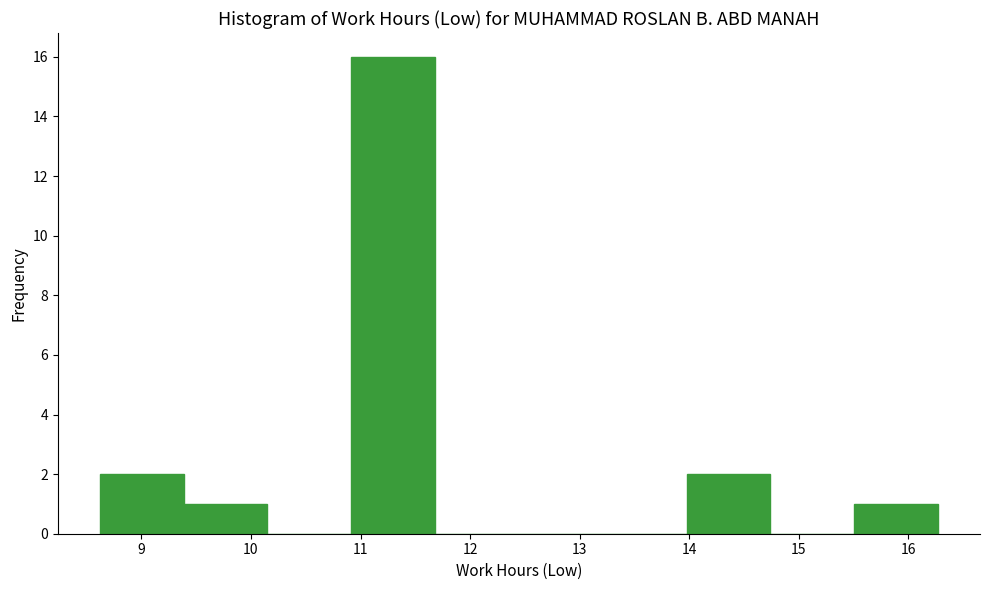

Over which range of the x-axis is the bar tallest?

10.9 to 11.7